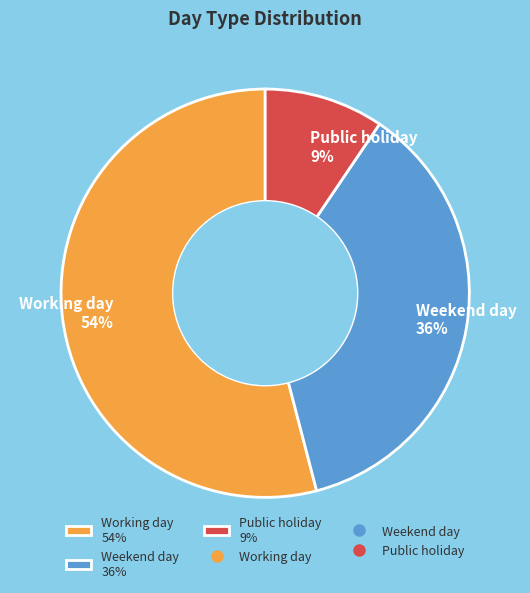

Does any single category account for the majority?

Yes